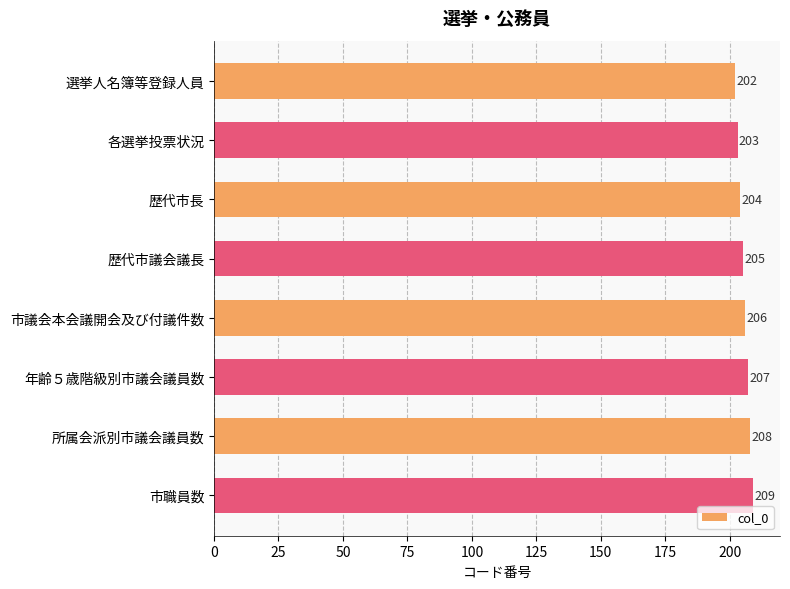

Rank the categories by value from highest to lowest.

市職員数, 所属会派別市議会議員数, 年齢５歳階級別市議会議員数, 市議会本会議開会及び付議件数, 歴代市議会議長, 歴代市長, 各選挙投票状況, 選挙人名簿等登録人員